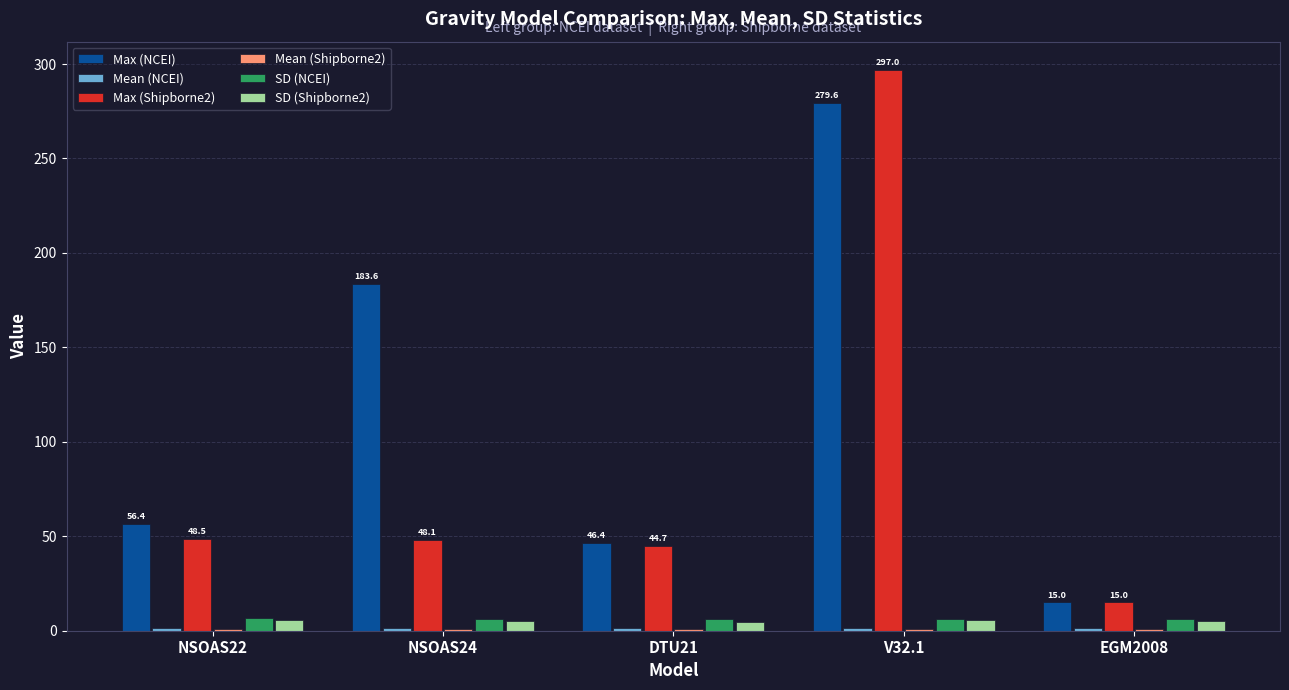

Between DTU21 and EGM2008, which series saw the biggest shift?

Max (NCEI)